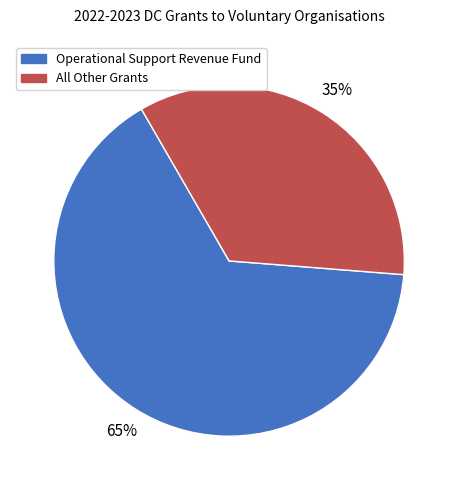

Is there a majority slice in this chart?

Yes